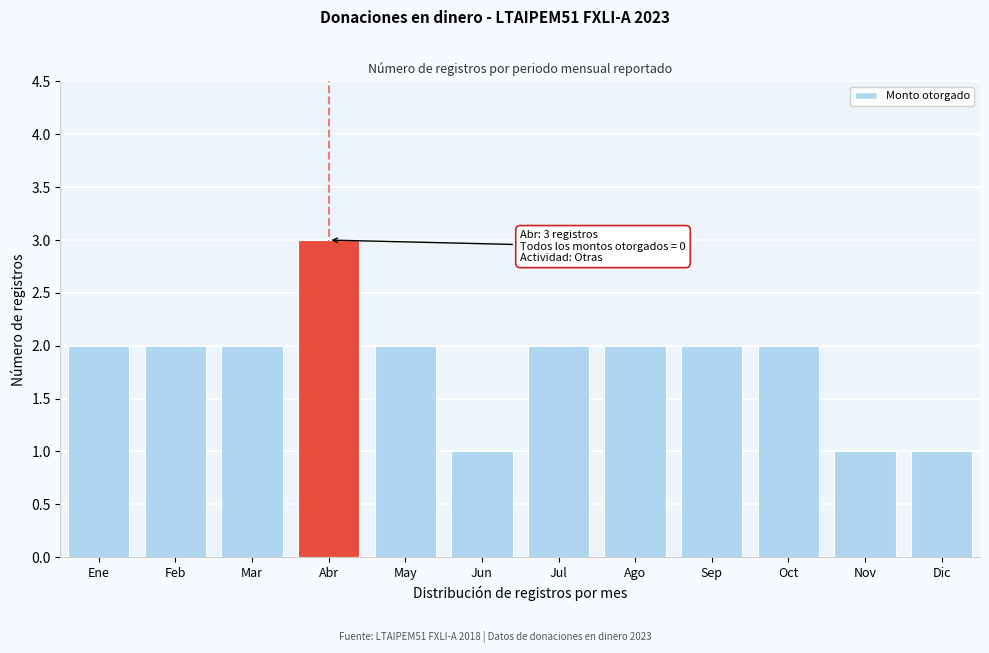

Reading right to left, extract all data points from this chart.

Dic=1	Nov=1	Oct=2	Sep=2	Ago=2	Jul=2	Jun=1	May=2	Abr=3	Mar=2	Feb=2	Ene=2